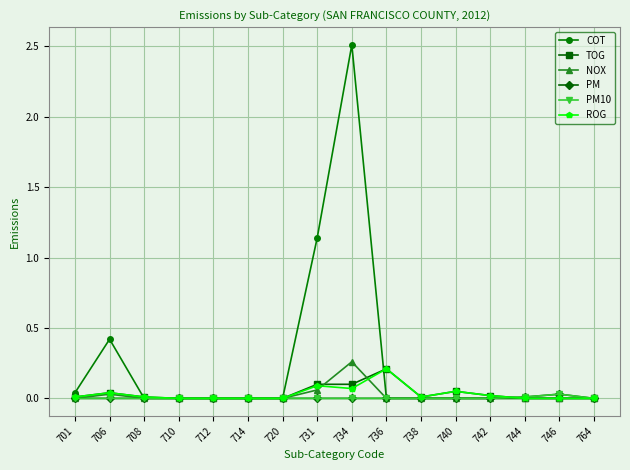

In COT, how many points are higher than both neighbors (excluding endpoints)?

2